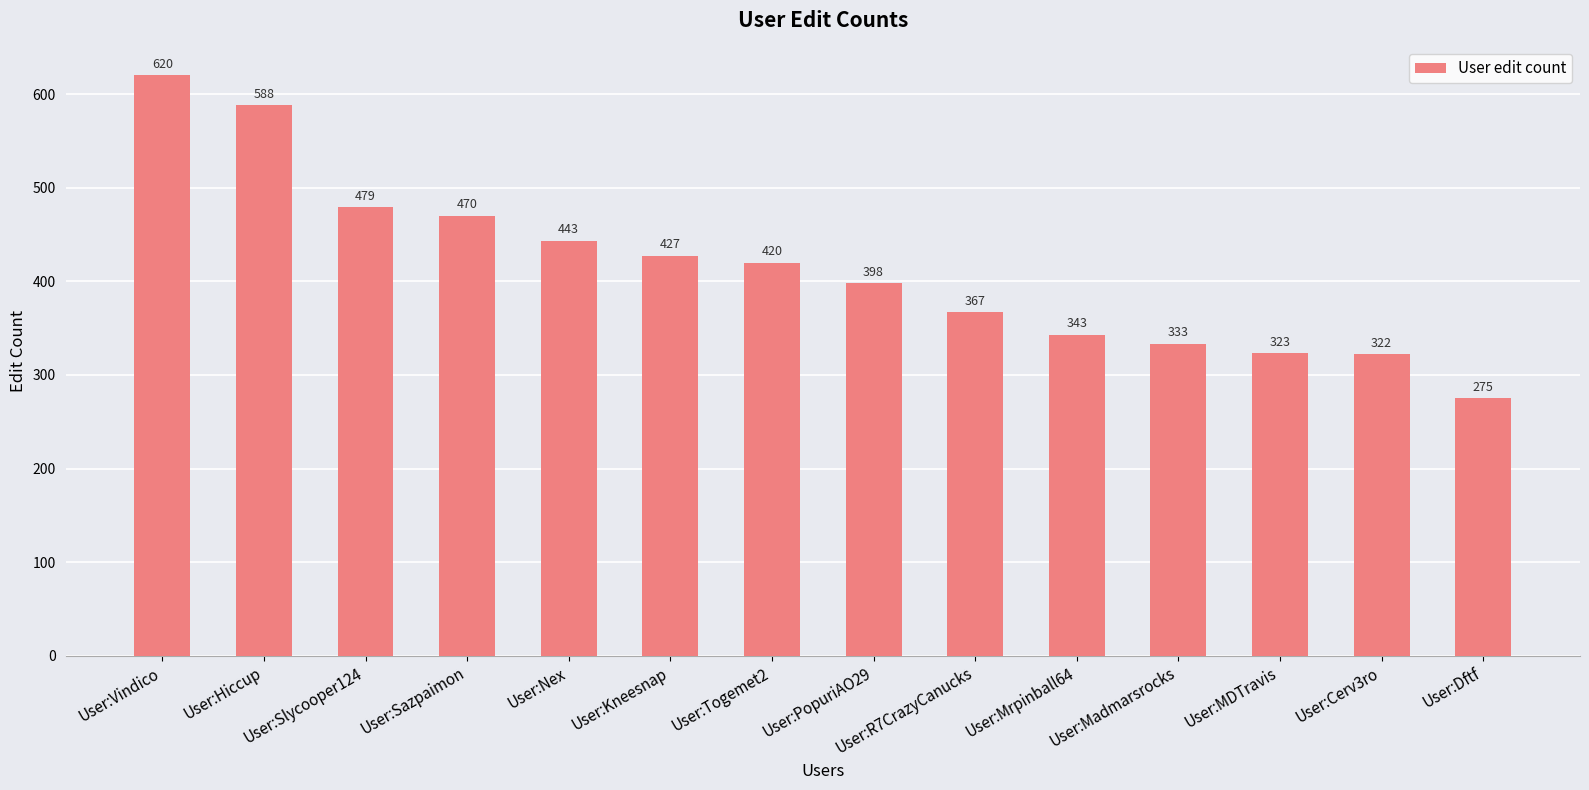

Between User:Slycooper124 and User:MDTravis, which is larger?

User:Slycooper124